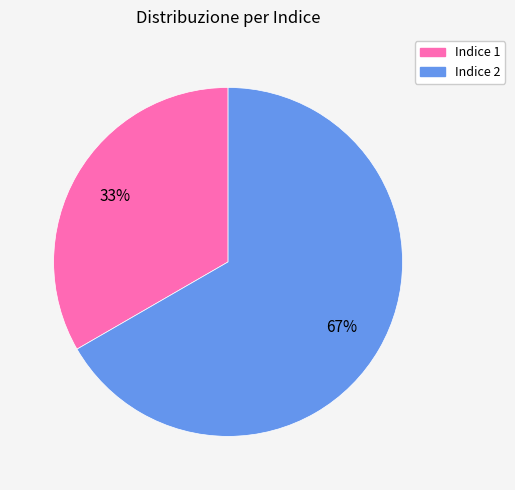

To the nearest percent, what is the average slice percentage?

50%